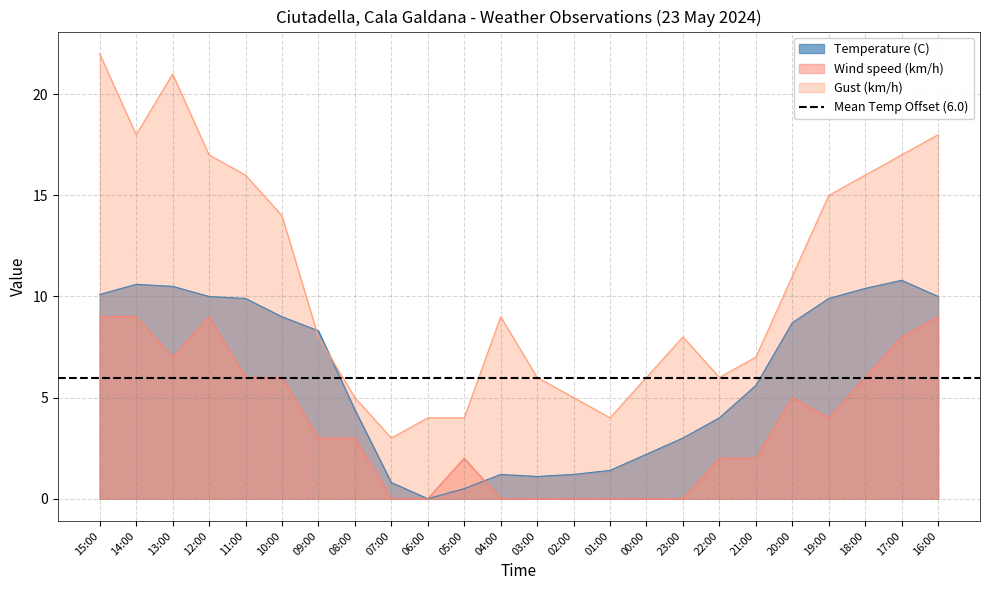

What is the spread (max minus min) of values at 03:00?

6.0